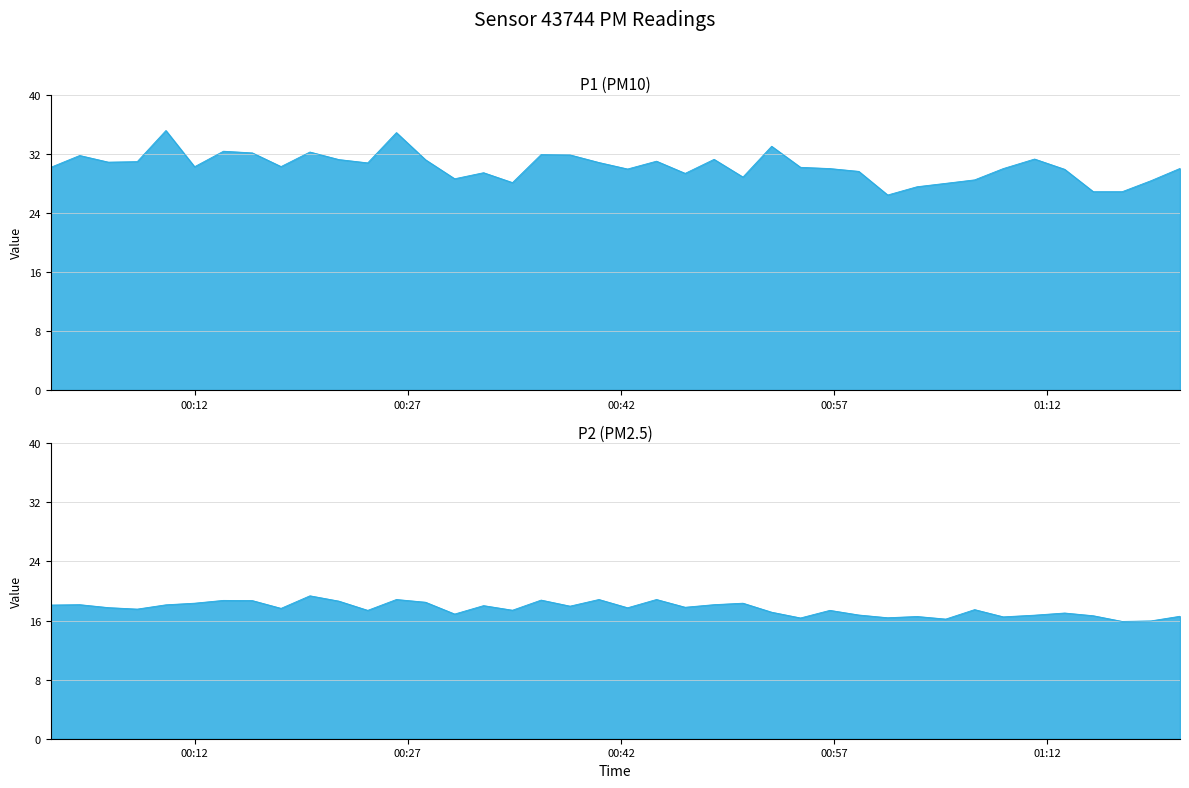

True or false: P2 and P1 cross at least once.

False